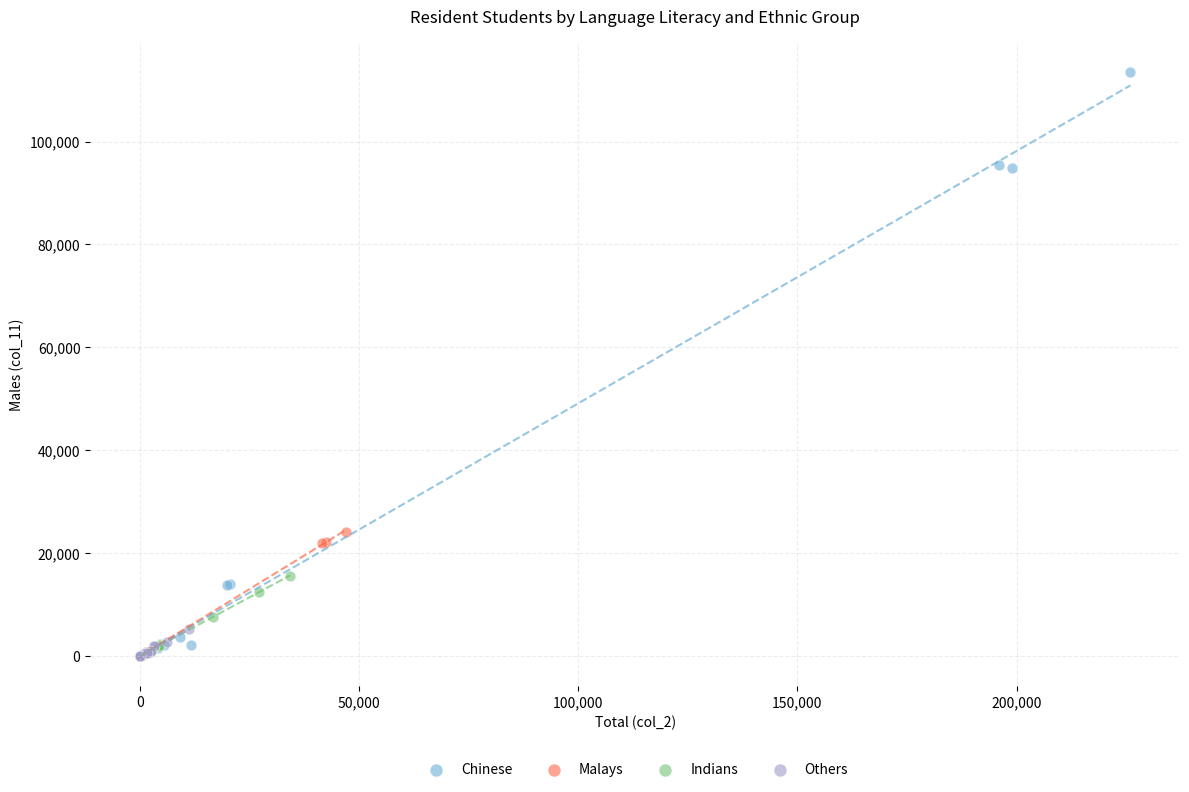

Which series reaches the maximum Y coordinate?

Chinese